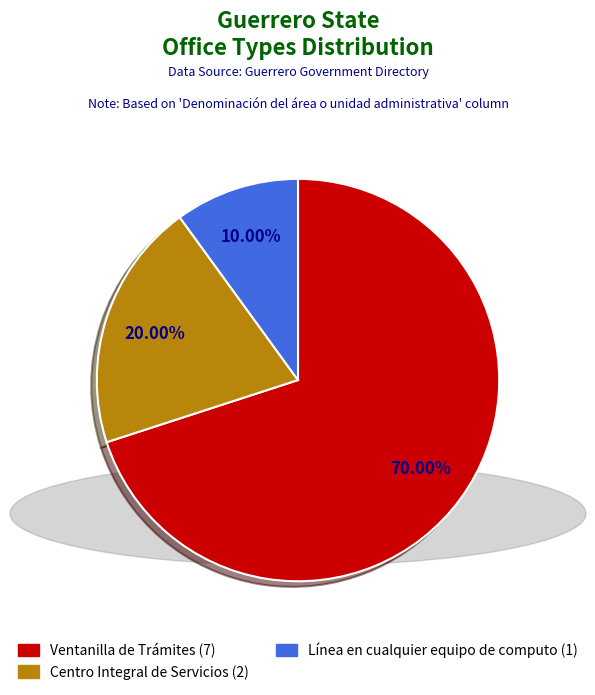

To the nearest percent, what is the difference between the Ventanilla de Trámites and Línea en cualquier equipo de computo slice percentages?

60%